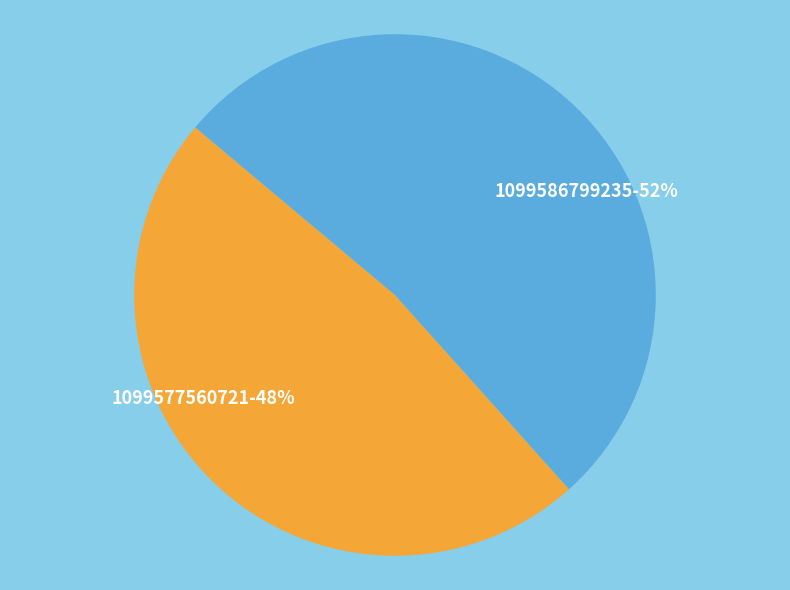

Approximately how many times larger is the value at 1099586799235 compared to 1099577560721?

1.1